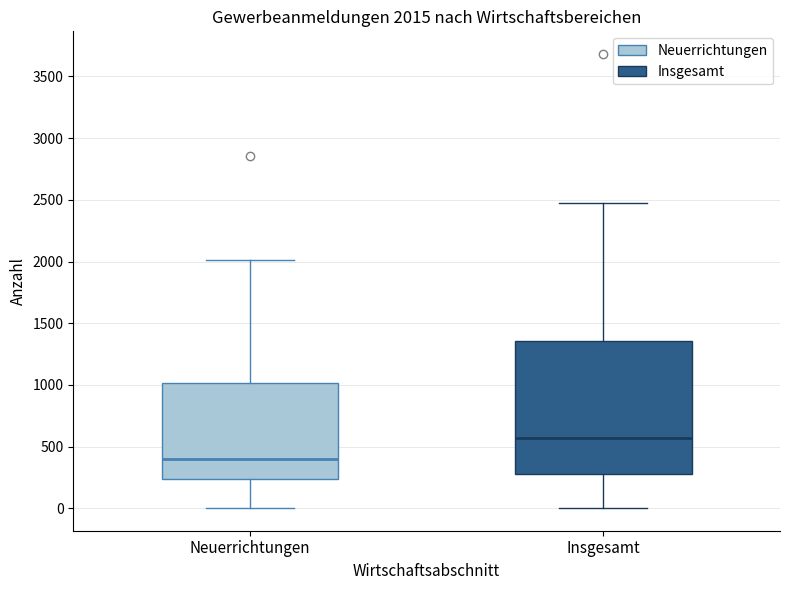

Comparing the boxes themselves (not the whiskers), which one is the tallest?

Insgesamt